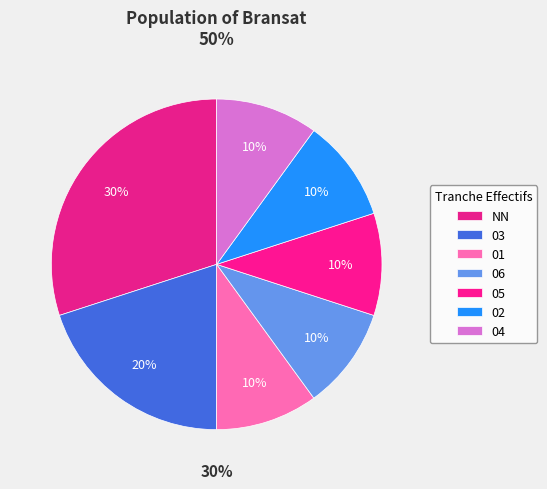

To the nearest percent, what portion does 03 represent?

20%